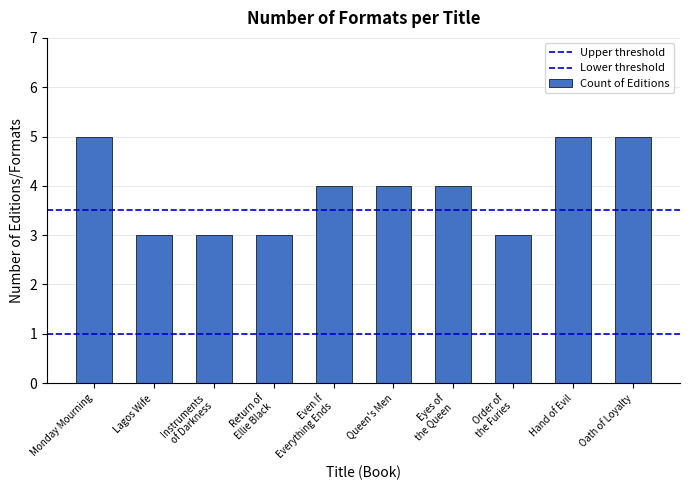

Are the bars horizontal?

No